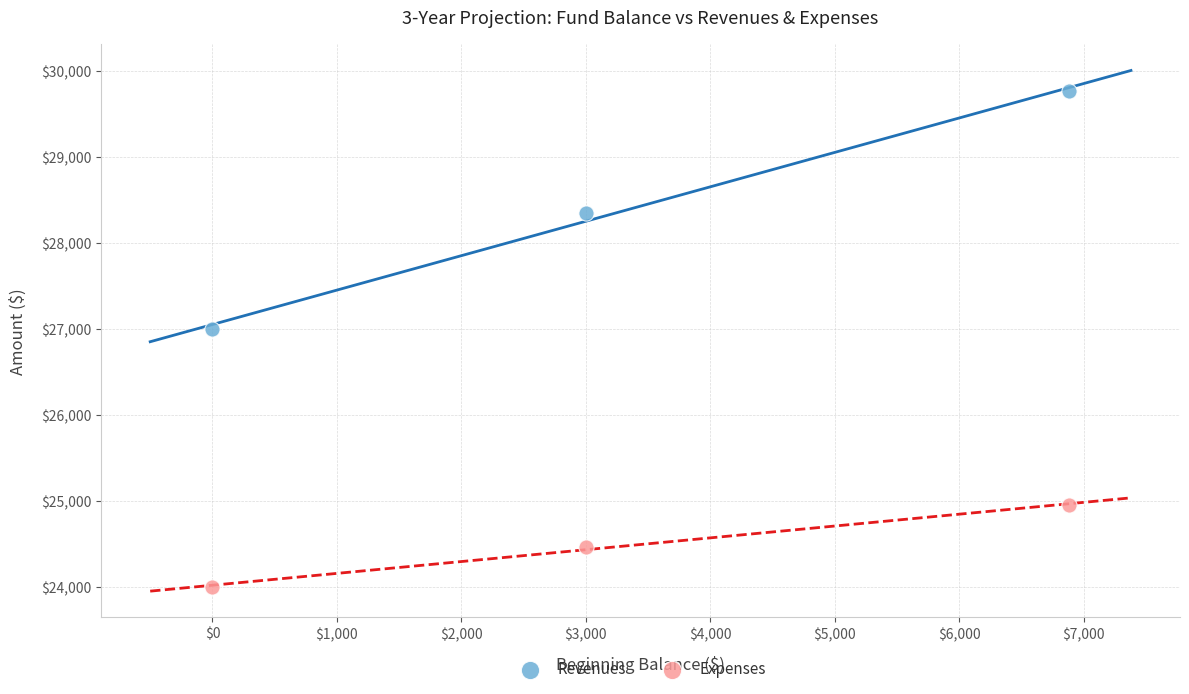

Across all data points, what is the average X value?

3293.3